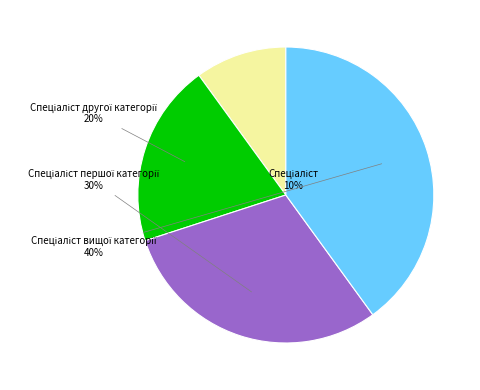

To the nearest percent, what is the average slice percentage?

25%